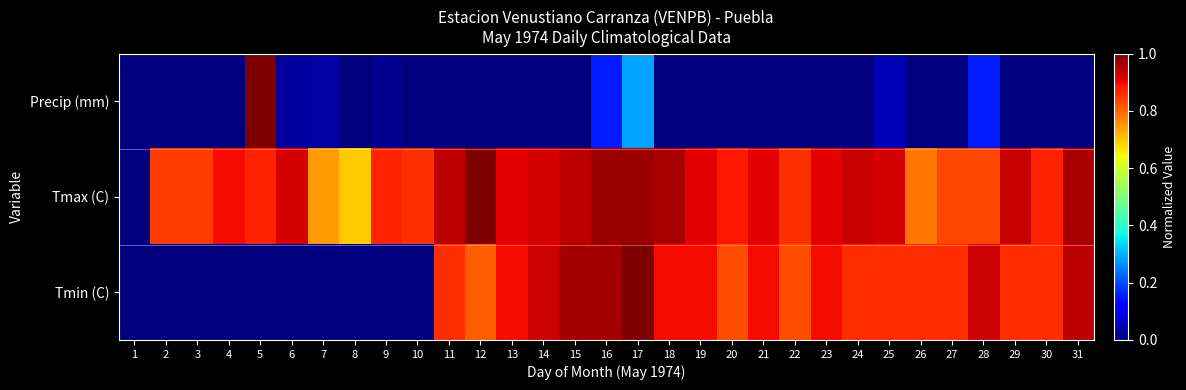

Which category has the highest value across all series?

5